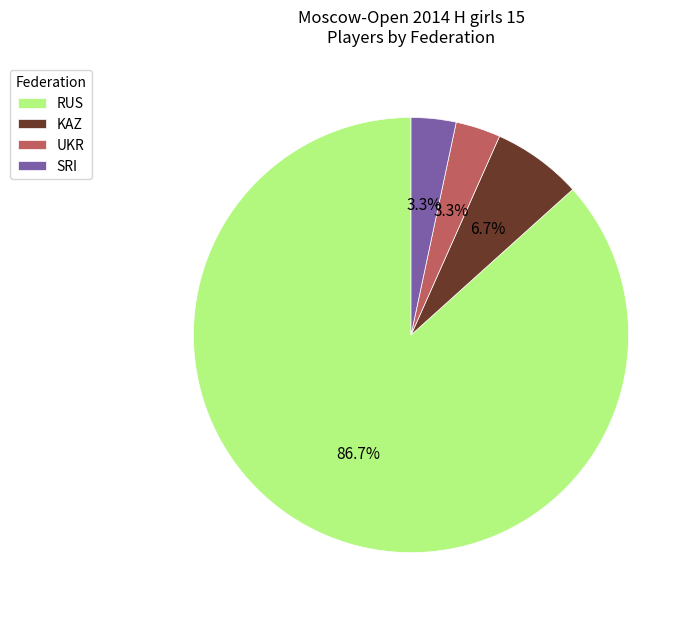

How many slices are in this pie chart?

4